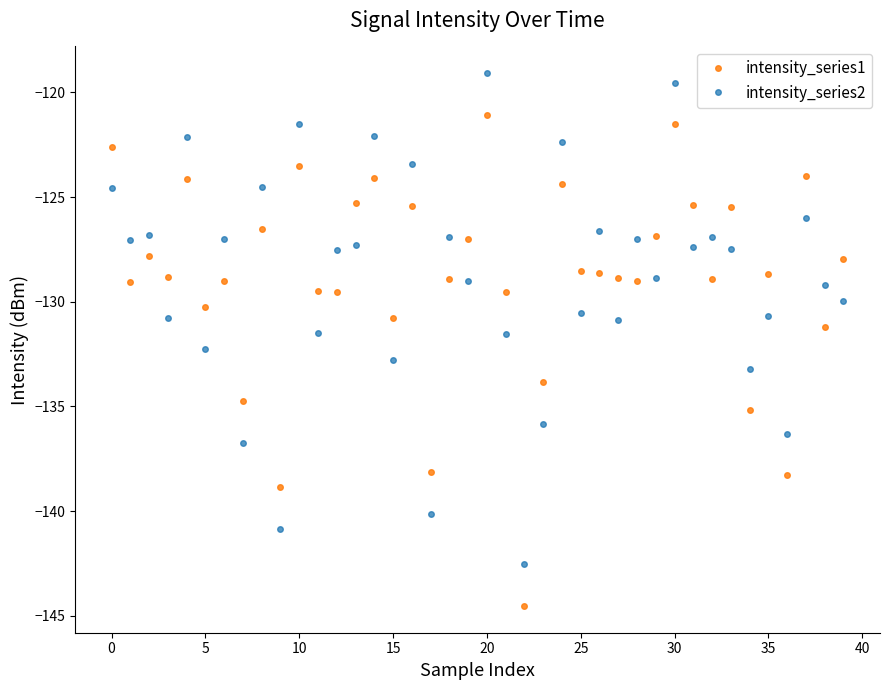

Count the number of categories in the chart.

40